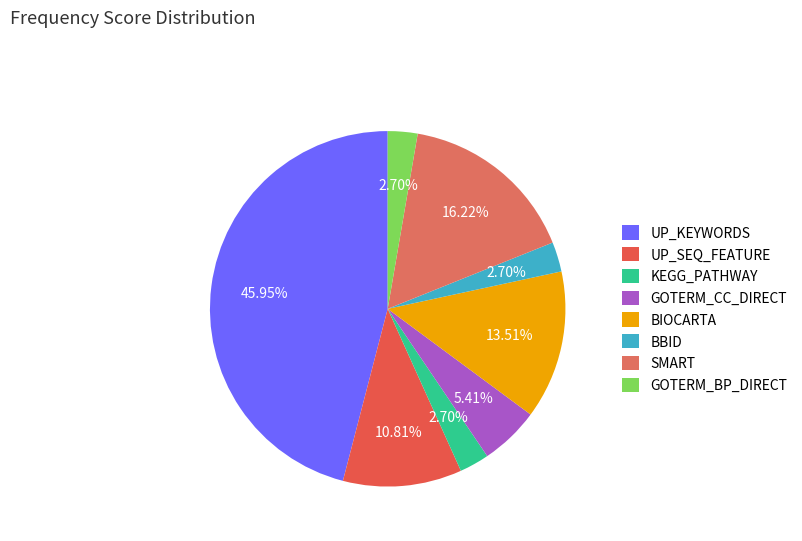

Which slice is the largest?

UP_KEYWORDS